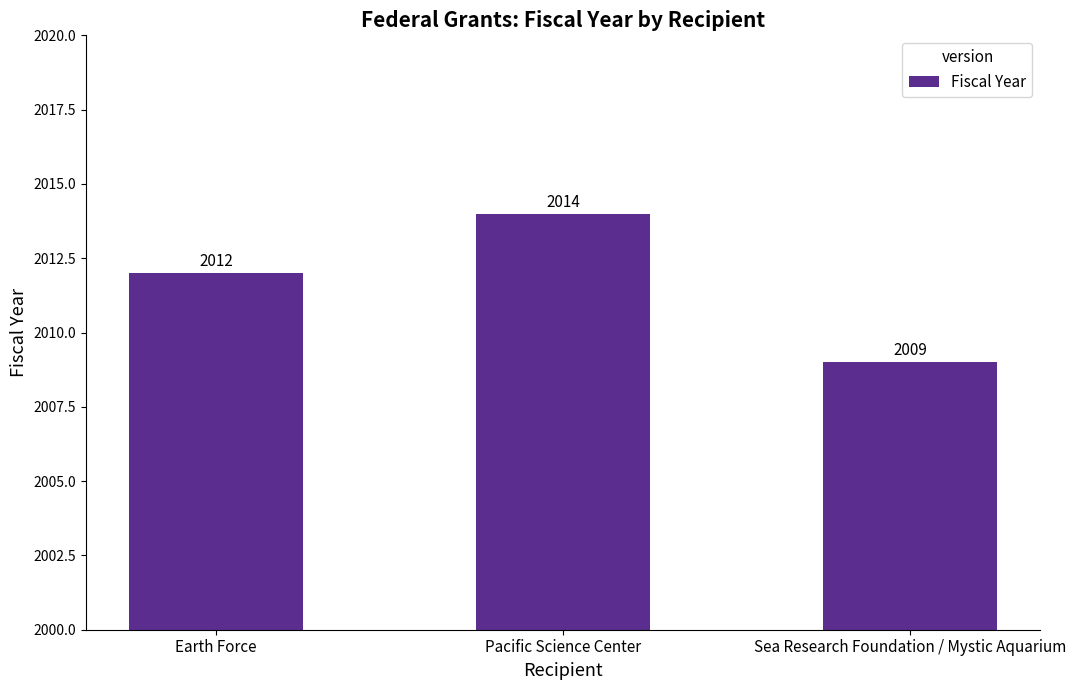

Is it true that the value at Pacific Science Center is 1214?

False